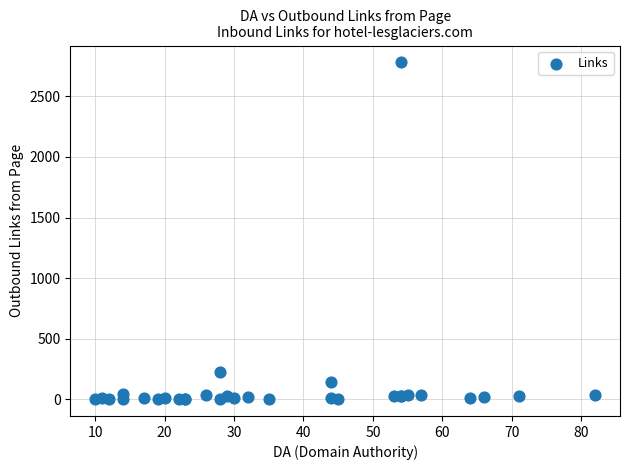

What Y value in the scatter plot is closest to 1391?

224